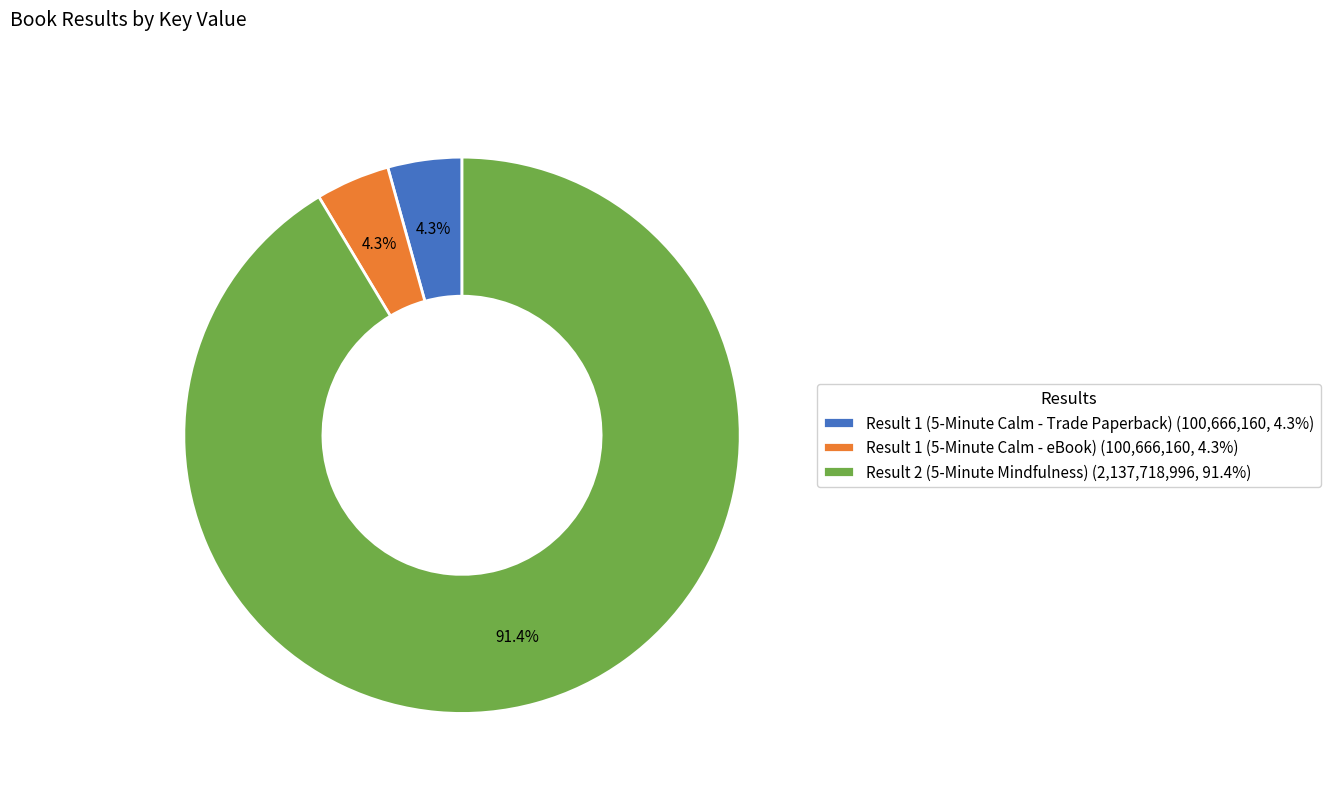

How many segments does this pie chart have?

3